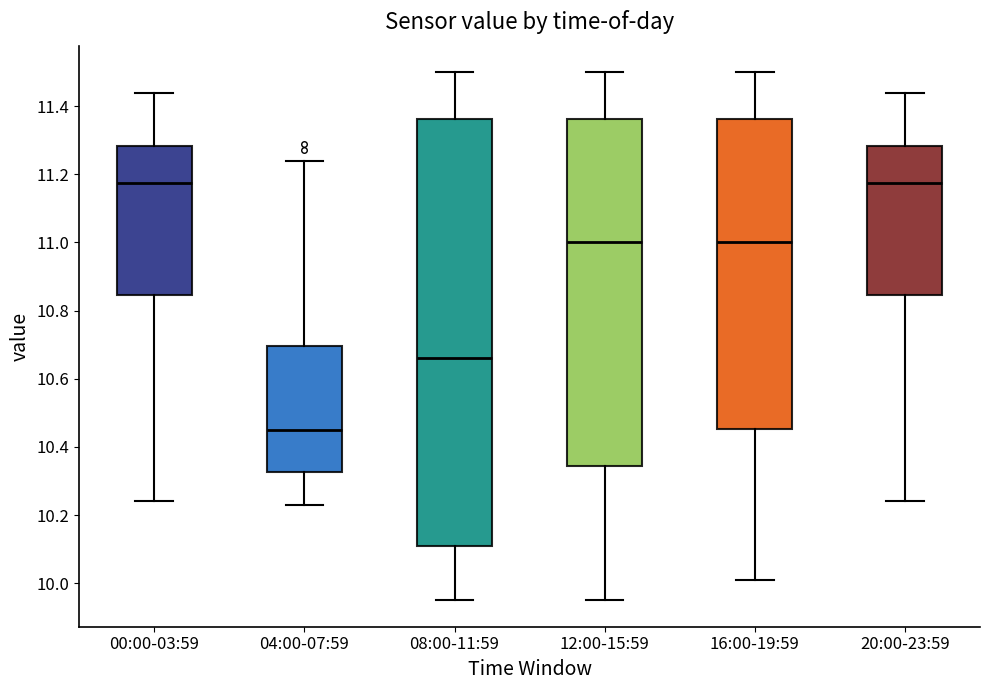

Reading left to right, read every box against the y-axis: the position of its median line, the range the box covers, and the ends of its whiskers. The values are not printed on the chart, so give them approximately, as read against the axis.

00:00-03:59: median 11.18, box 10.84 to 11.28, whiskers 10.24 to 11.44
04:00-07:59: median 10.46, box 10.32 to 10.70, whiskers 10.24 to 11.24
08:00-11:59: median 10.66, box 10.12 to 11.36, whiskers 9.96 to 11.50
12:00-15:59: median 11.00, box 10.34 to 11.36, whiskers 9.96 to 11.50
16:00-19:59: median 11.00, box 10.46 to 11.36, whiskers 10.02 to 11.50
20:00-23:59: median 11.18, box 10.84 to 11.28, whiskers 10.24 to 11.44